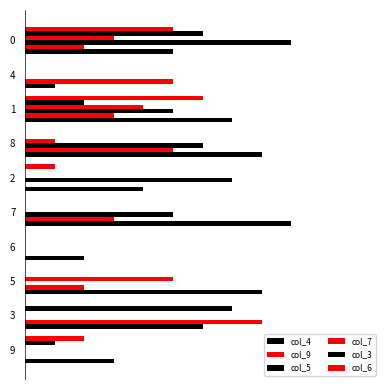

The col_9 series shows 3 at 7. True or false?

True